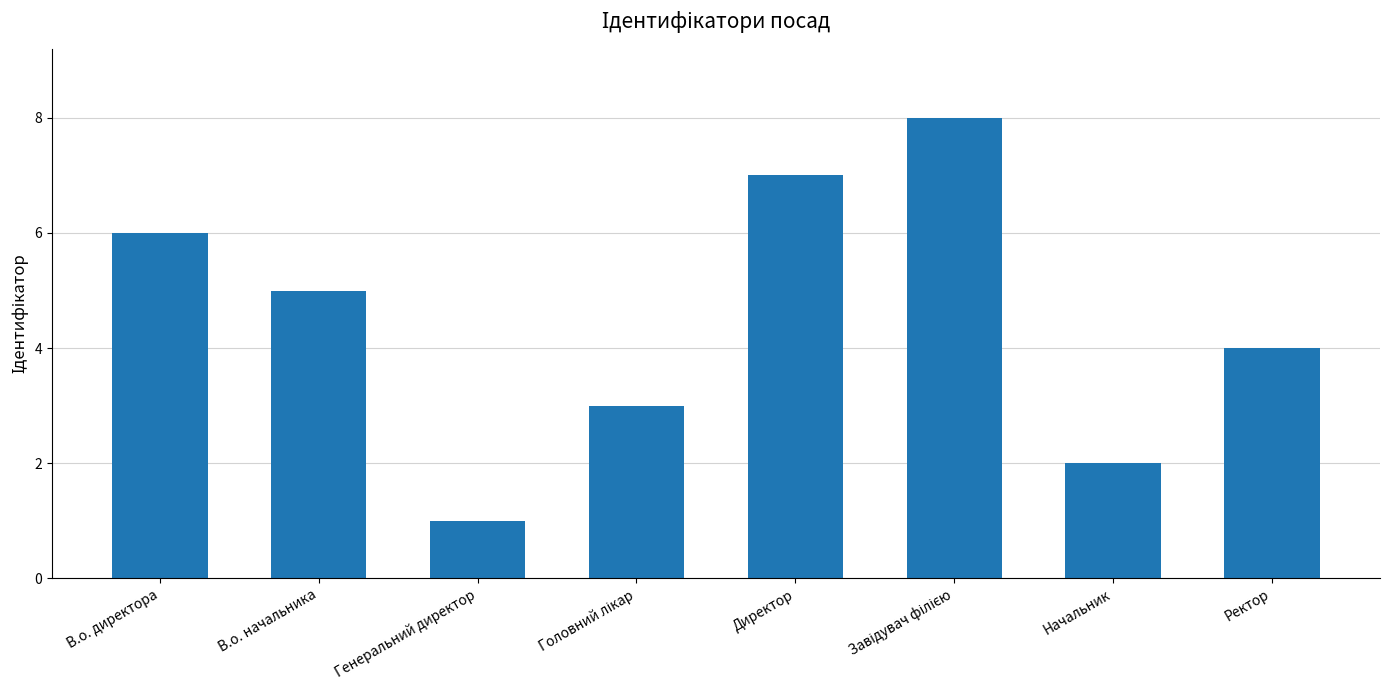

What is the label of the 7th bar from the right?

В.о. начальника